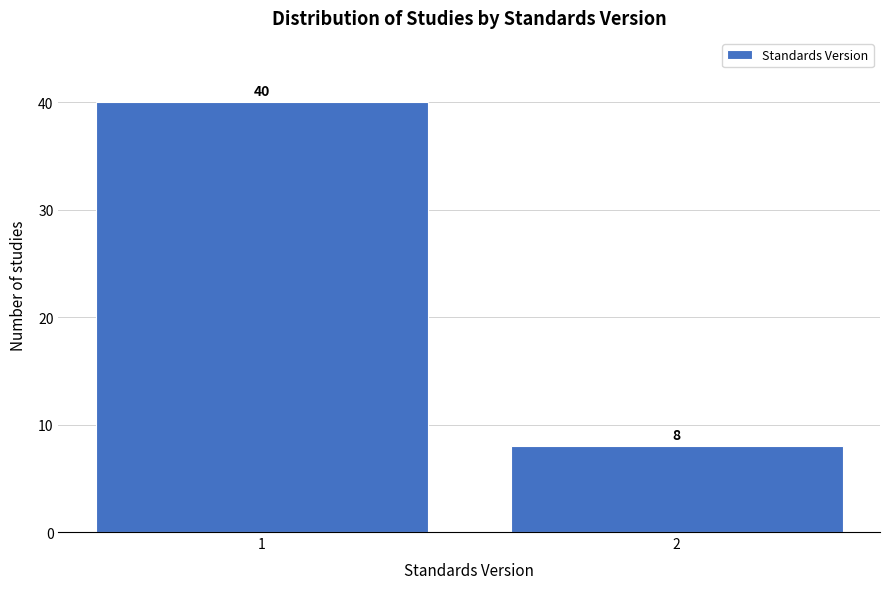

Reading left to right, transcribe all the data shown in this chart.

40	8